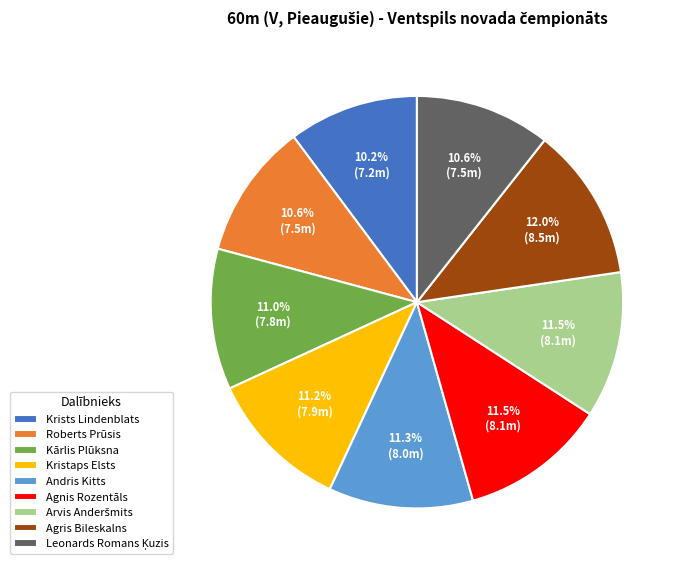

To the nearest percent, what is the difference between the largest and smallest slice percentages?

2%